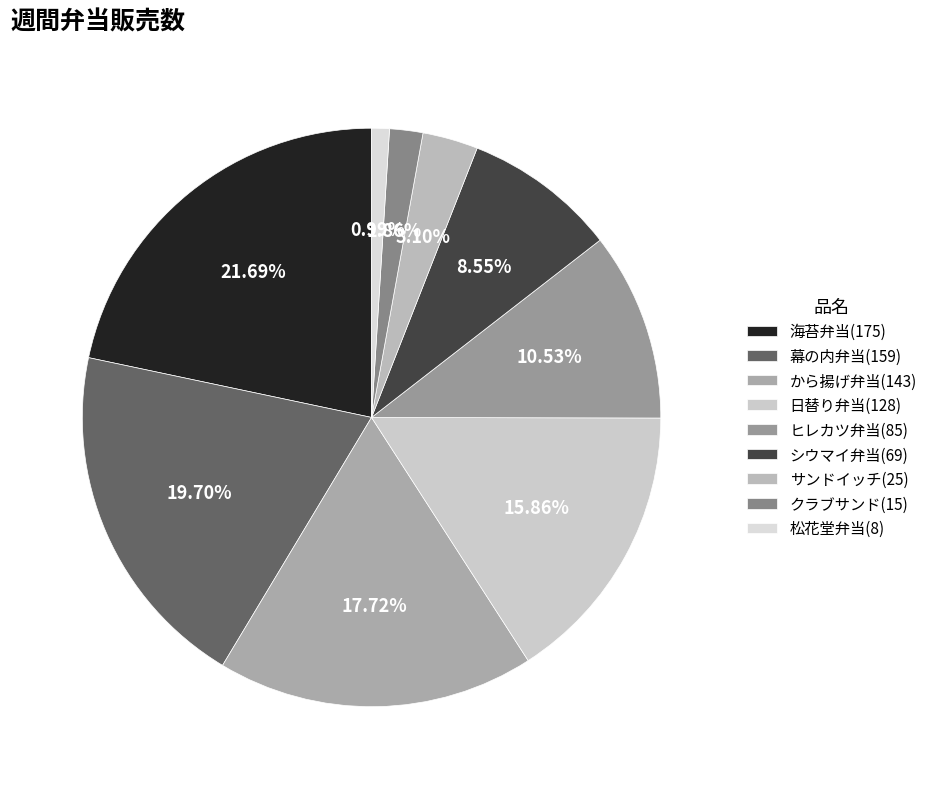

What portion of the pie excludes 日替り弁当?

84.1%